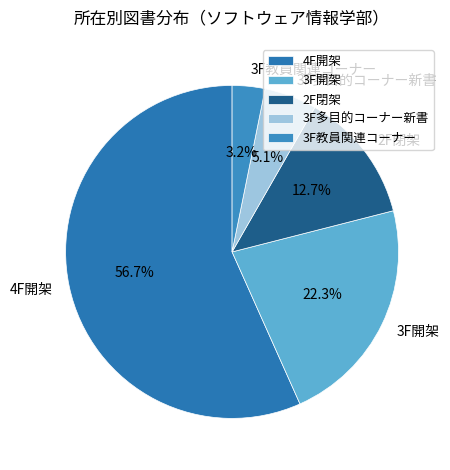

The 4F開架 slice represents 57% of the pie. True or false?

True